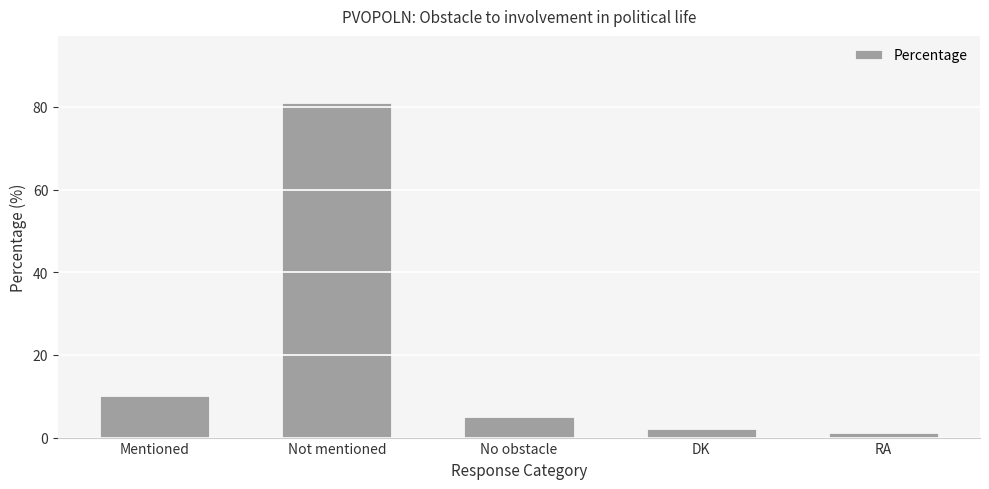

List the labels in order of value, largest first.

Not mentioned, Mentioned, No obstacle, DK, RA